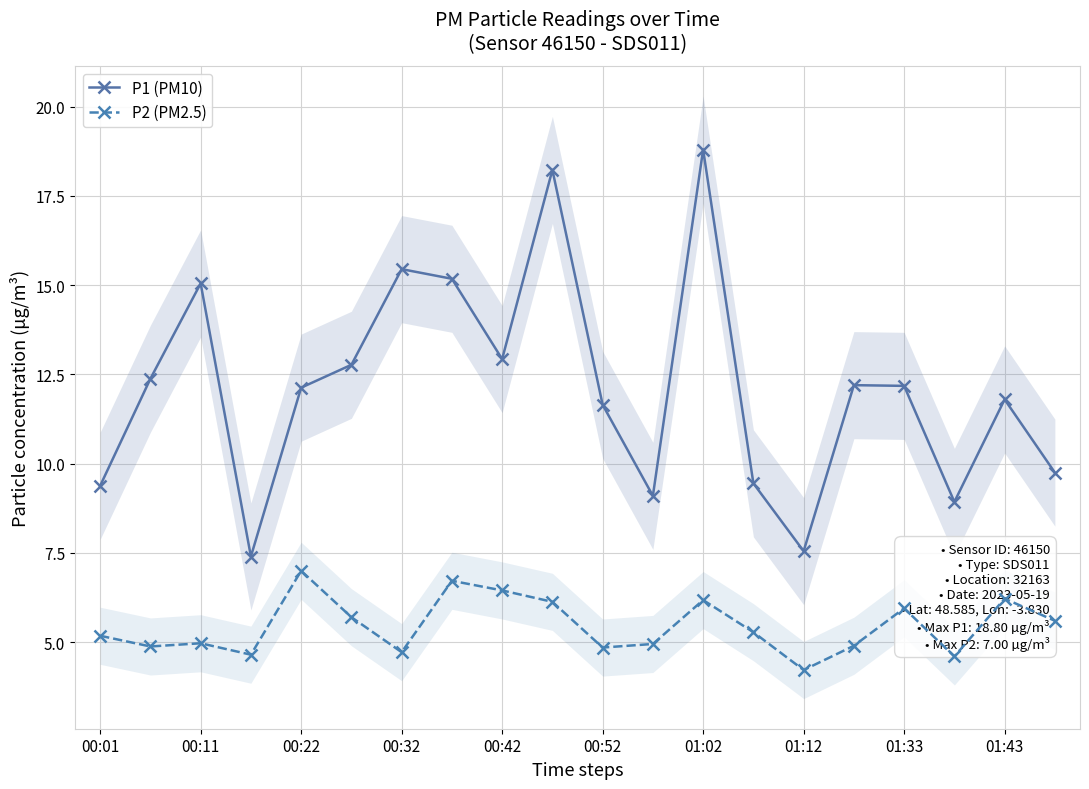

What is the sum of all P2 (PM2.5) values?

109.2